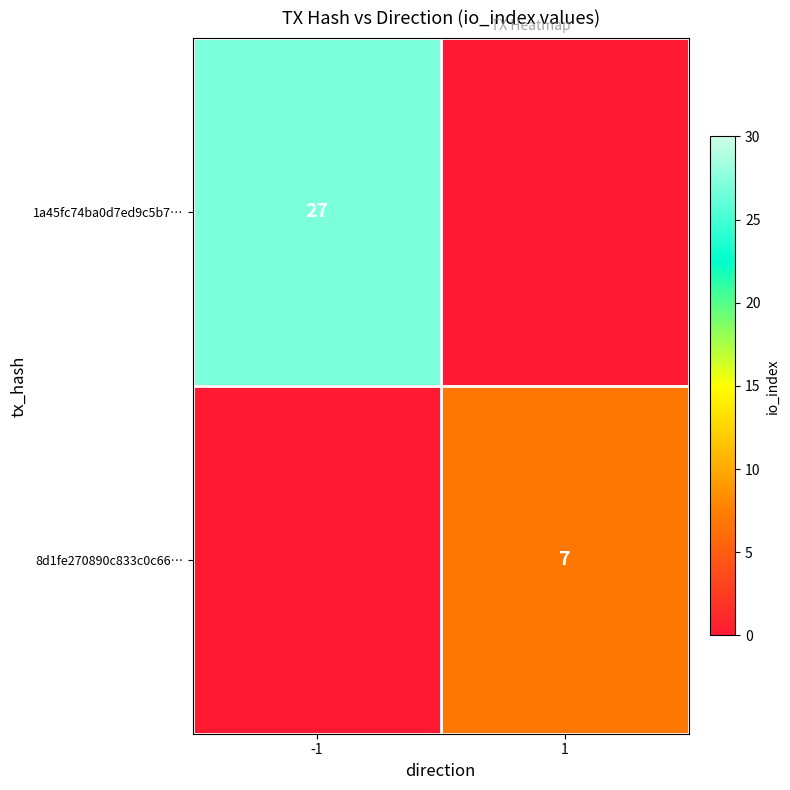

At which category does the chart reach its peak across all series?

-1